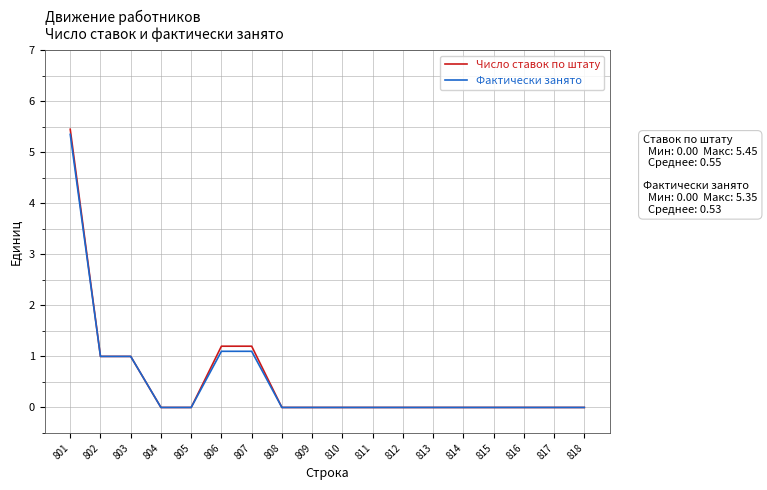

What is the difference between the second highest and minimum values in the Фактически занято series?

1.1